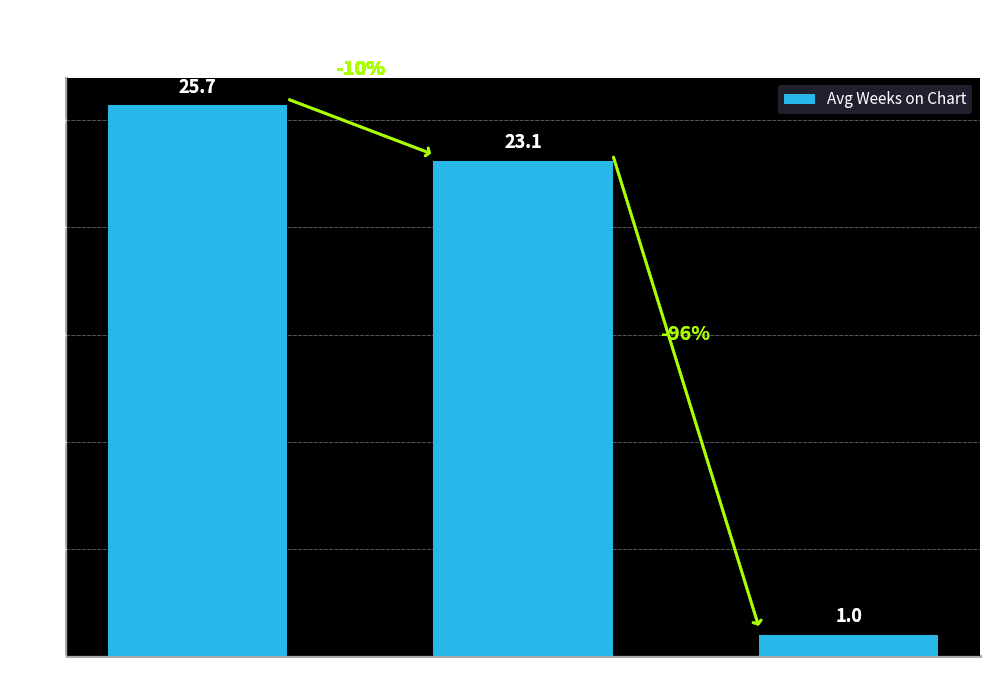

Reading left to right, what are all the values shown in this chart?

25.7	23.1	1.0